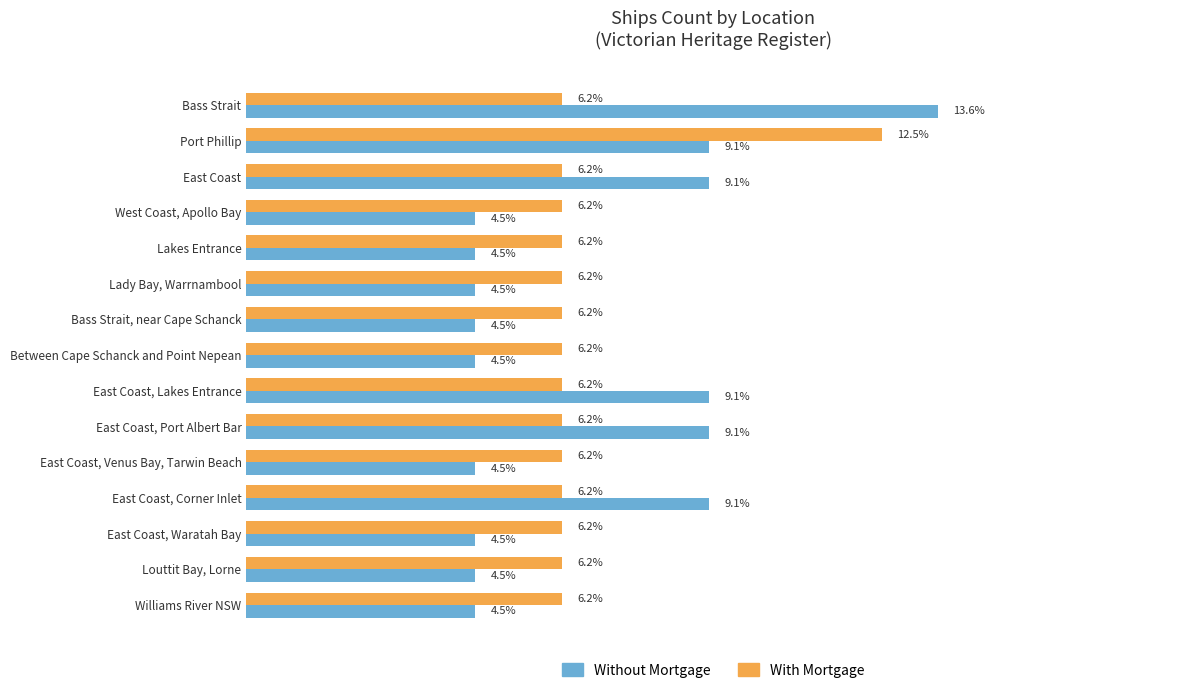

Which series has the widest spread of values?

Without Mortgage